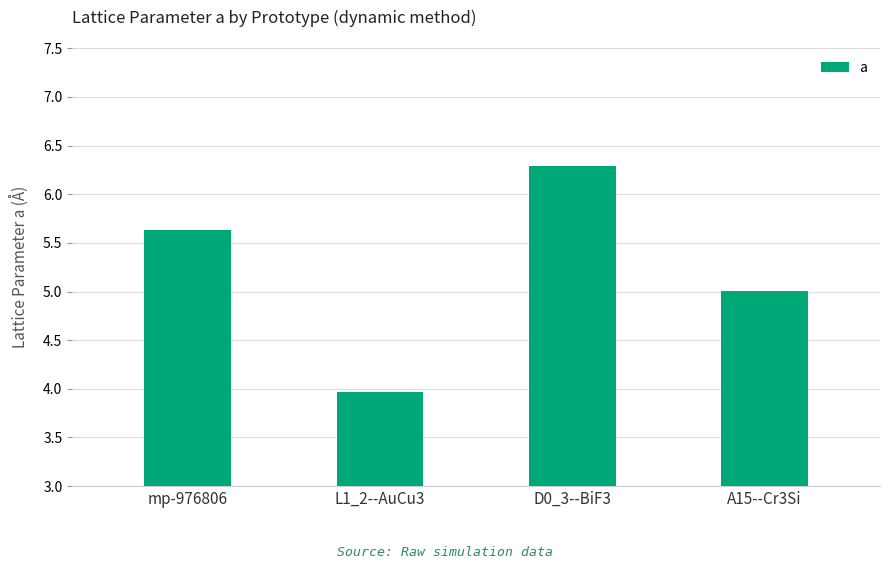

What is the difference between the maximum and minimum values?

2.3